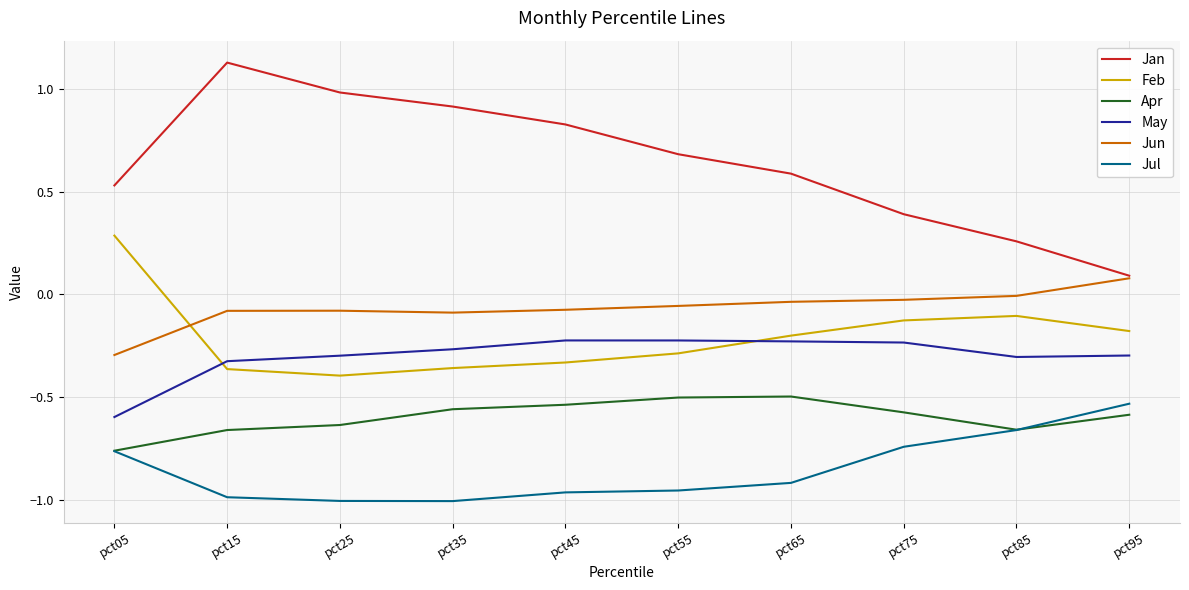

How many lines are shown in the chart?

6